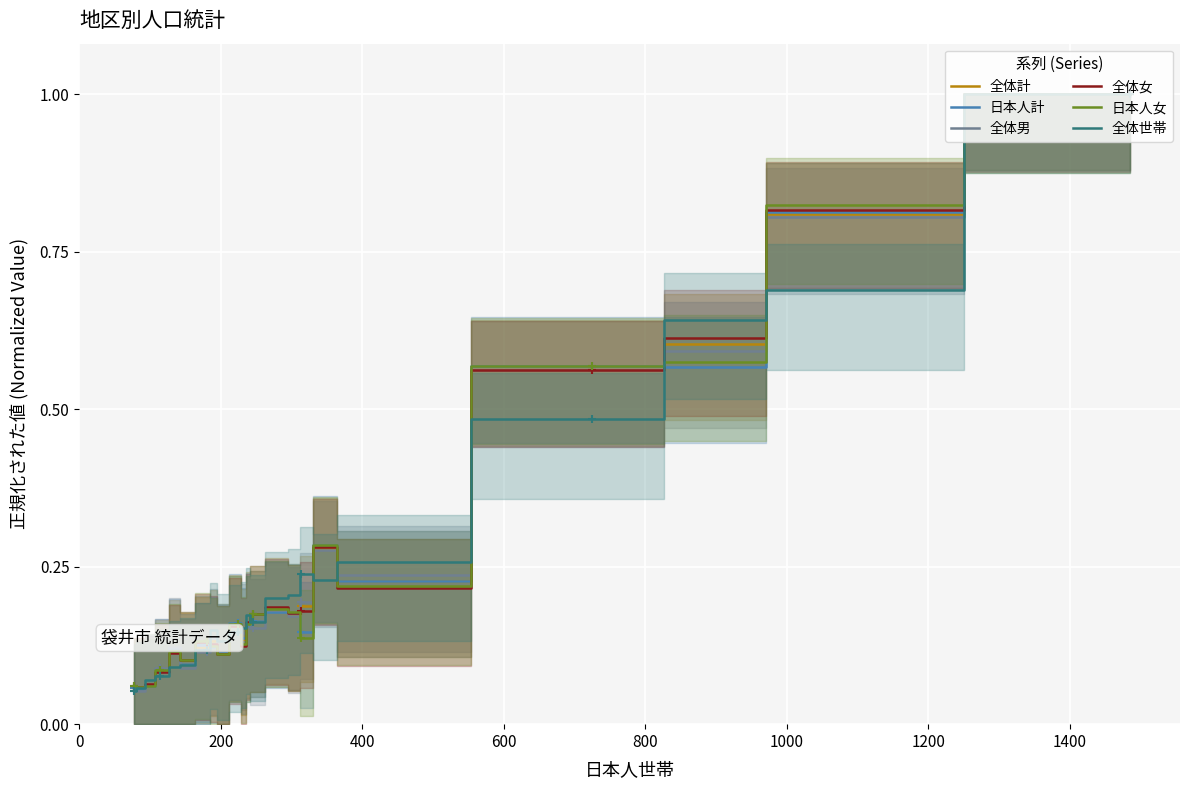

How many intersections are there between 全体男 and 全体女?

8